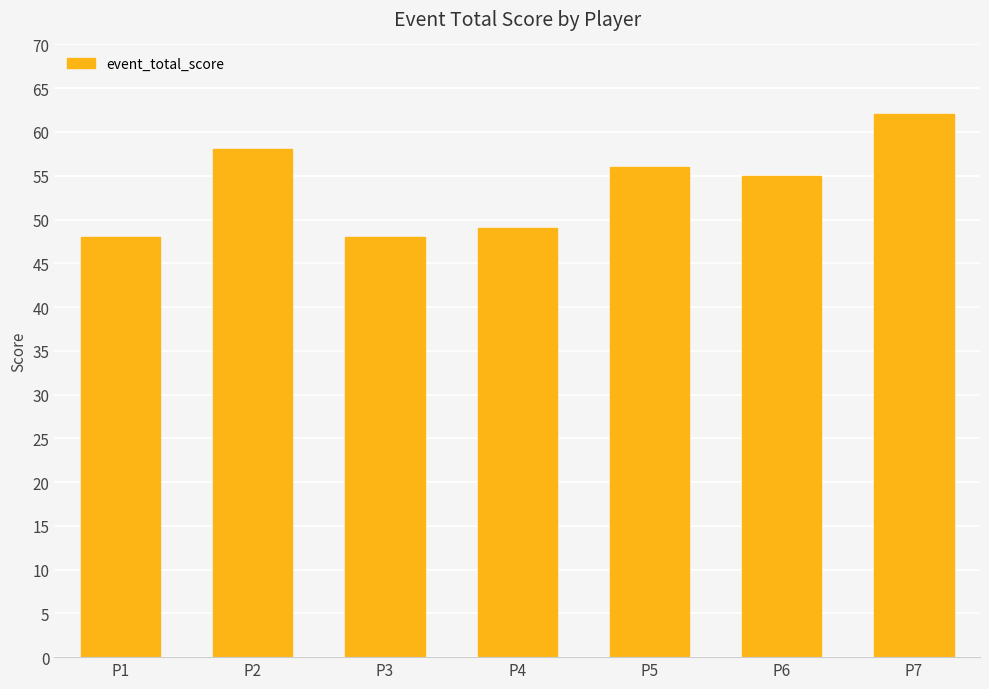

Is it true that the value at P3 is 48?

True